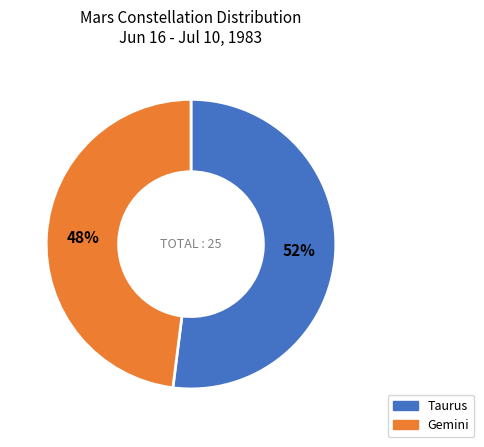

Do Taurus and Gemini together represent more than half of the pie?

Yes